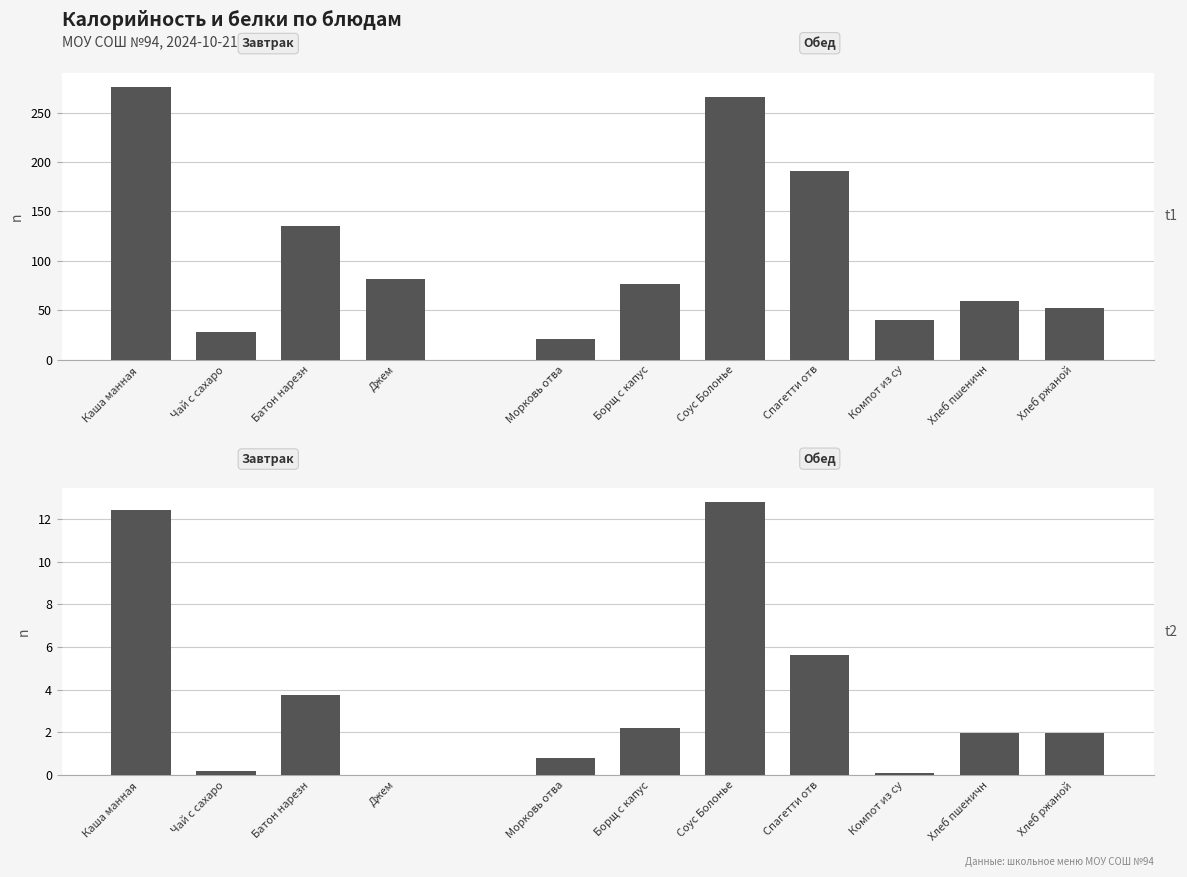

Rank the categories by Белки value from lowest to highest.

Джем, Компот из сухофруктов, Чай с сахаром, Морковь отварная, Хлеб пшеничный, Хлеб ржаной, Борщ с капустой, Батон нарезной, Спагетти отварные, Каша манная вязкая, Соус Болоньезе